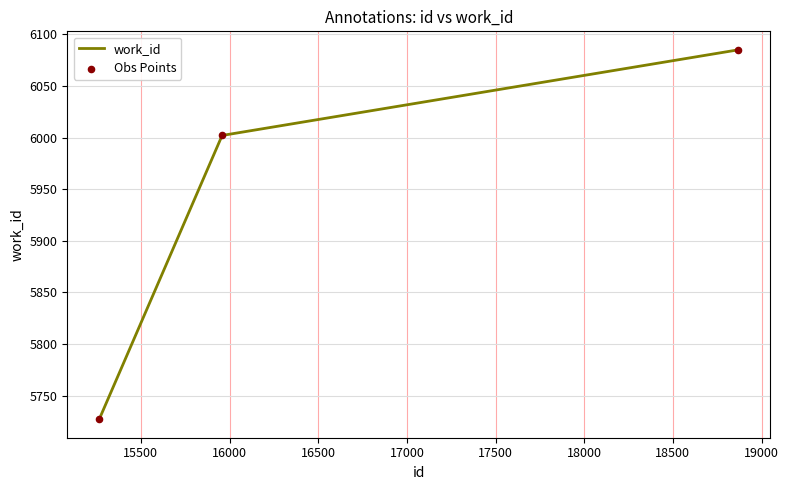

What is the minimum value shown in the chart?

5727